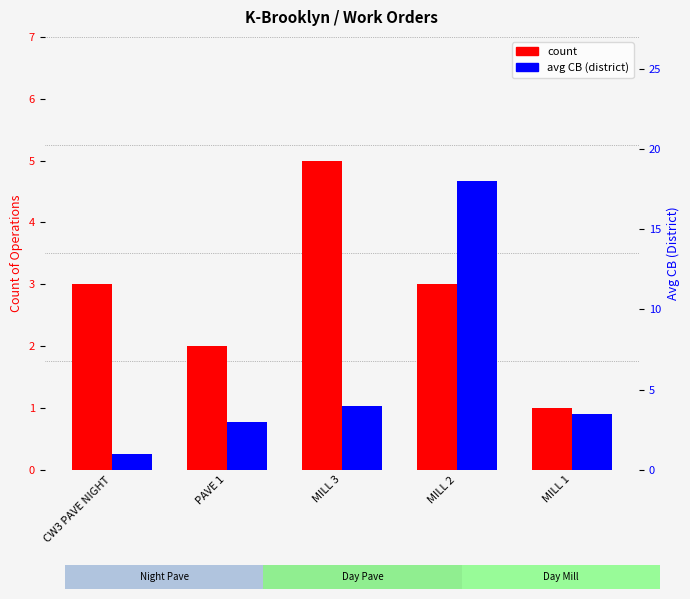

How many groups of bars are there?

5